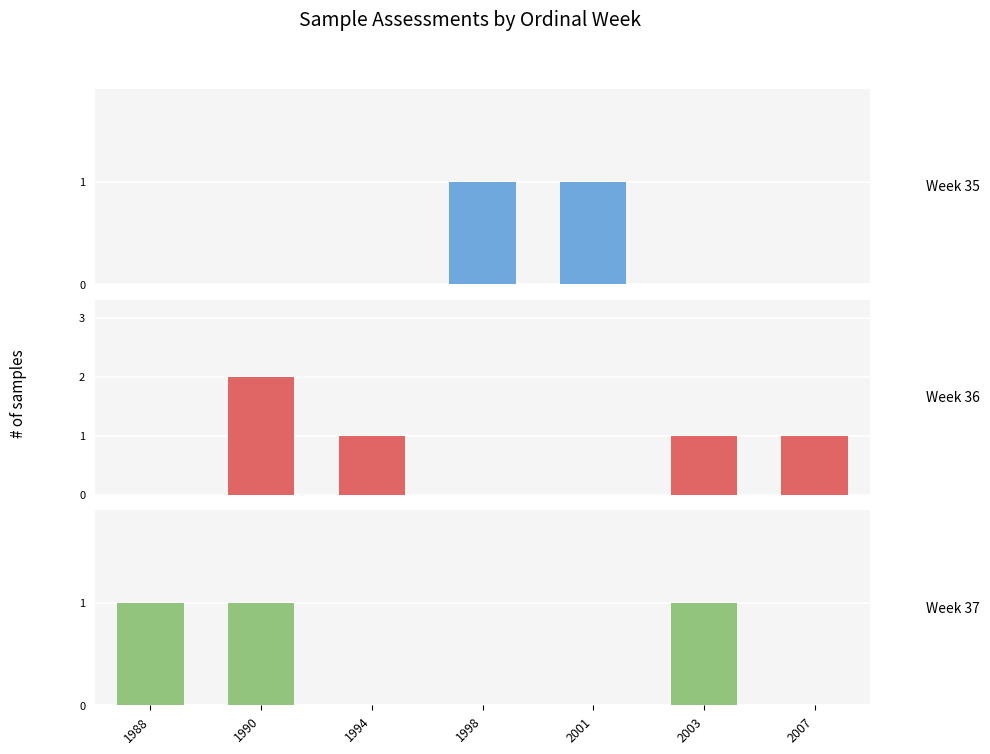

Reading left to right, extract all data points from this chart.

Week 35: 0	0	0	1	1	0	0
Week 36: 0	2	1	0	0	1	1
Week 37: 1	1	0	0	0	1	0